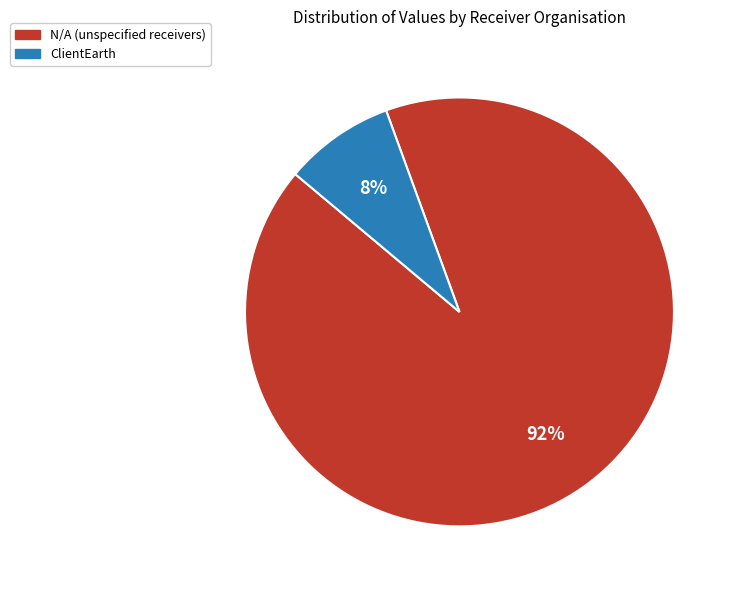

How many segments does this pie chart have?

2